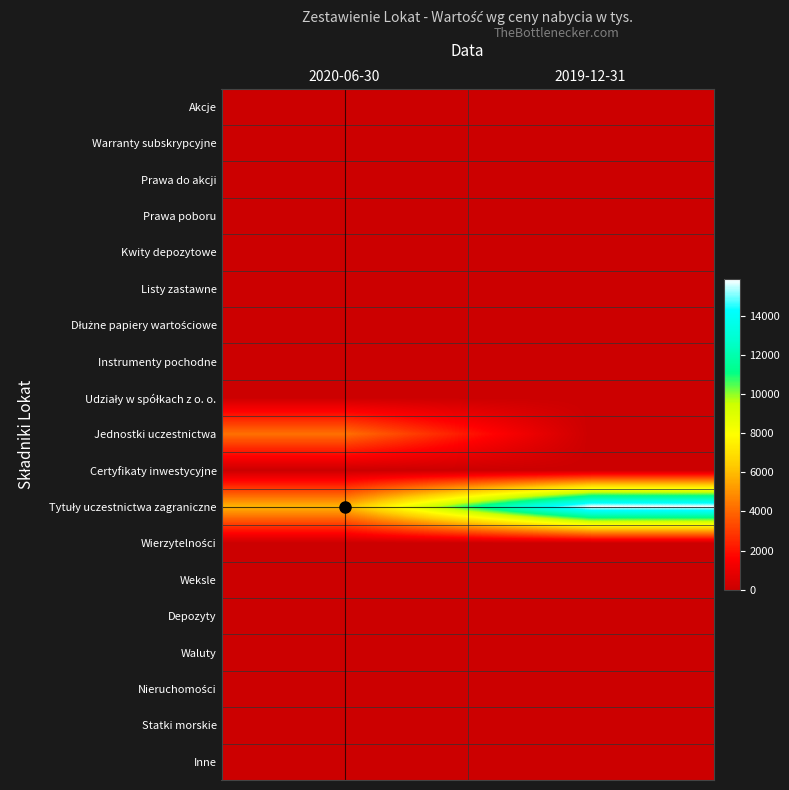

Between 2020-06-30 and 2019-12-31, which series saw the biggest shift?

Tytuły uczestnictwa zagraniczne